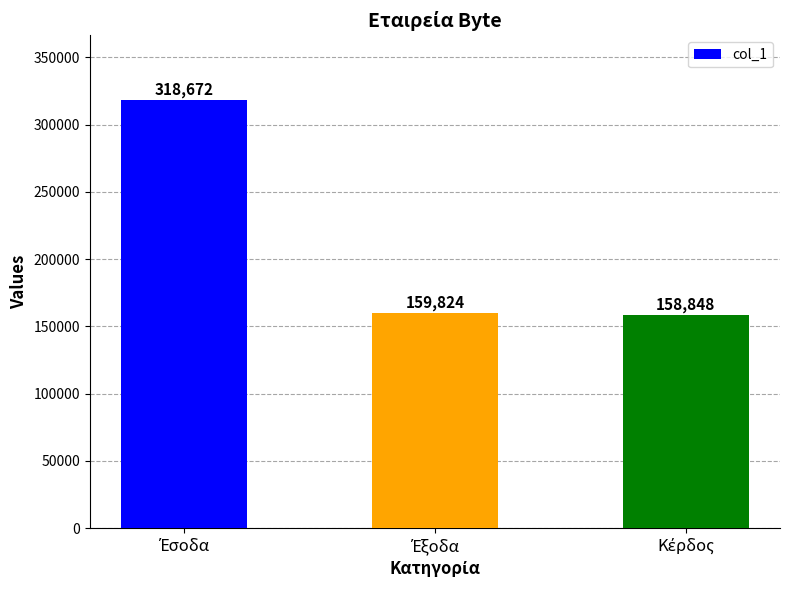

What is the average value?

212448